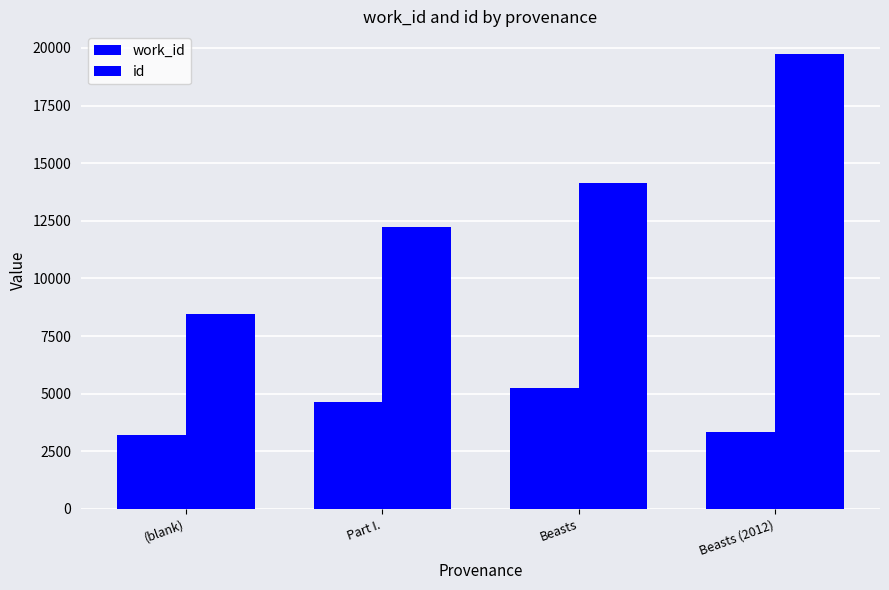

At which label does id first exceed 14136?

Beasts (2012)